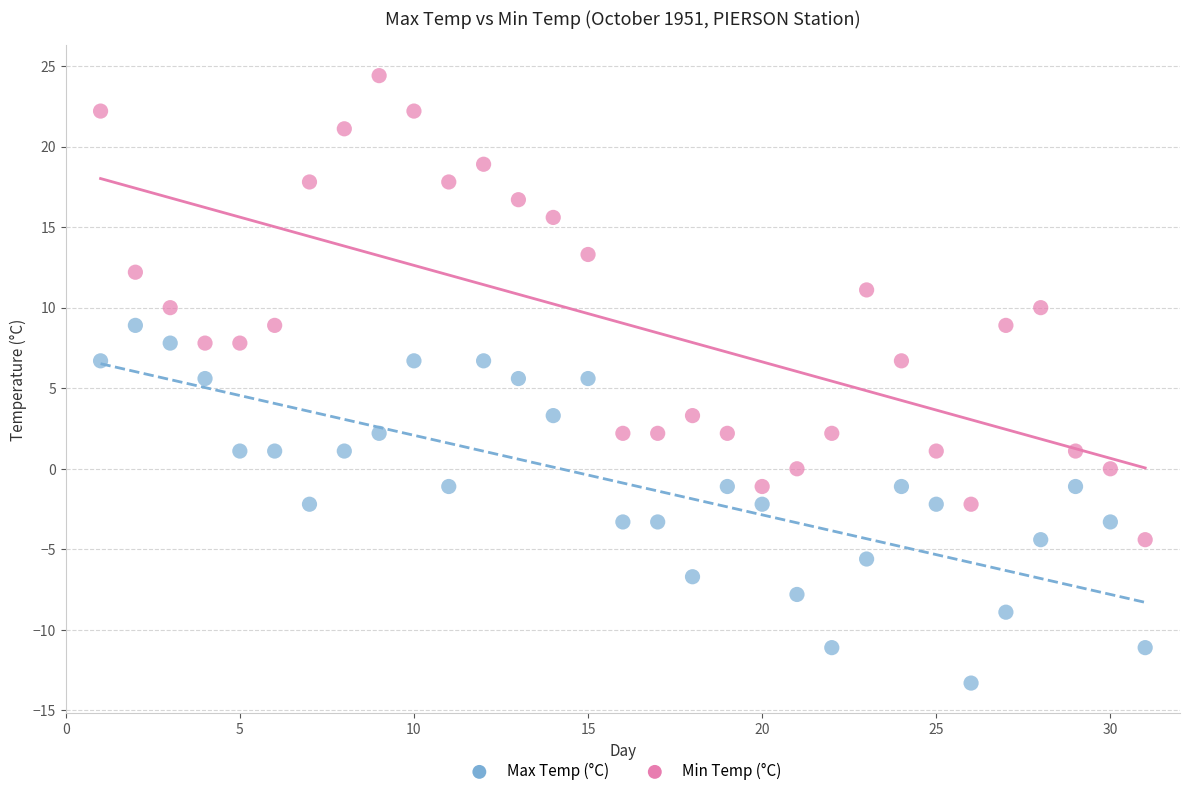

Across all data points, what is the range of Y values (max minus min)?

37.7